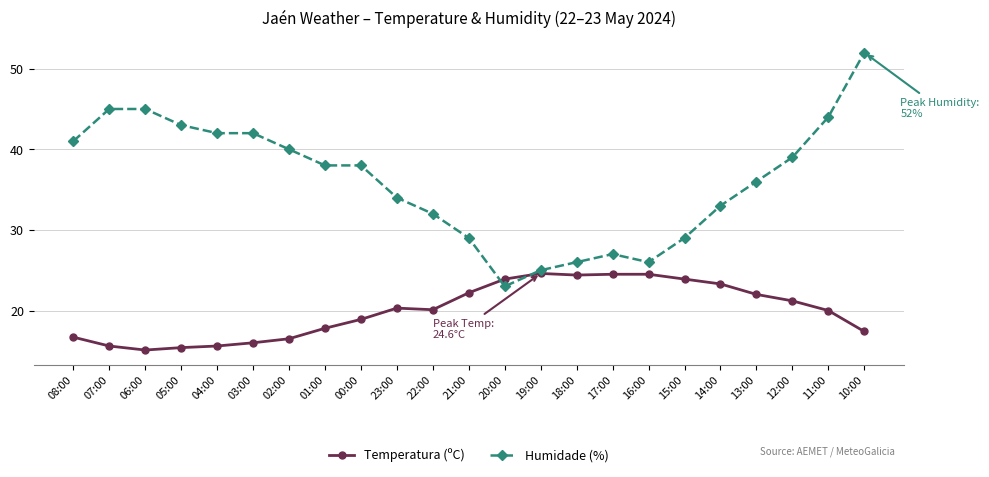

How many values in the Humidade (%) series are below 38?

11